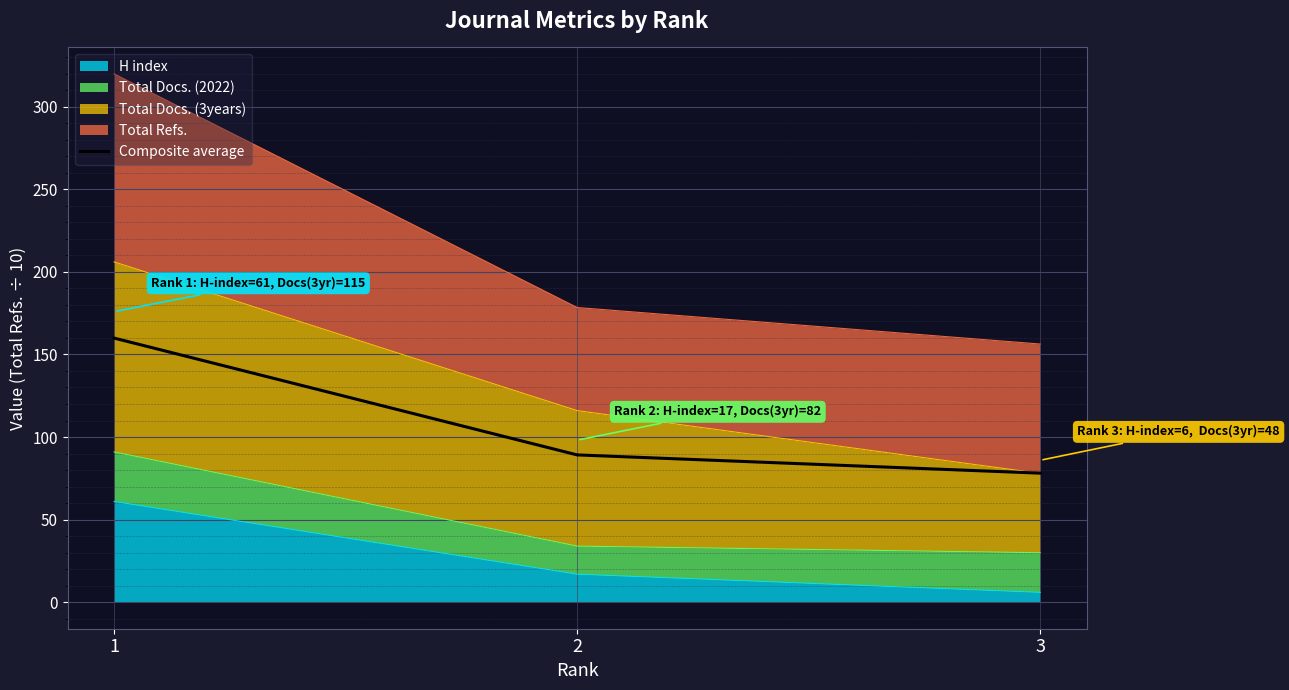

List the labels in order of value, smallest first.

3, 2, 1